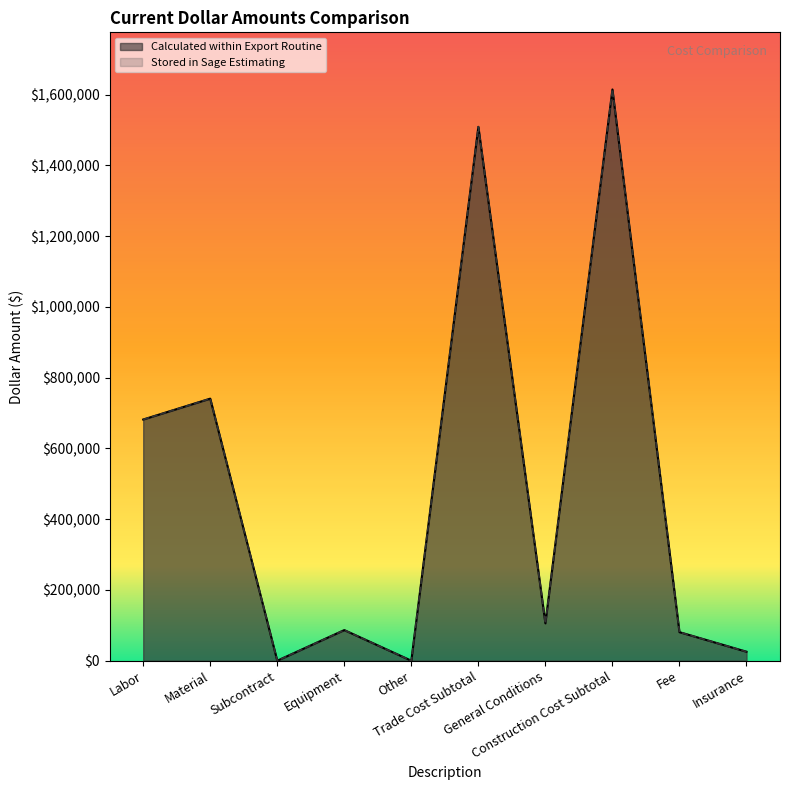

Rank the series at Construction Cost Subtotal from highest to lowest value.

Calculated within Export Routine, Stored in Sage Estimating